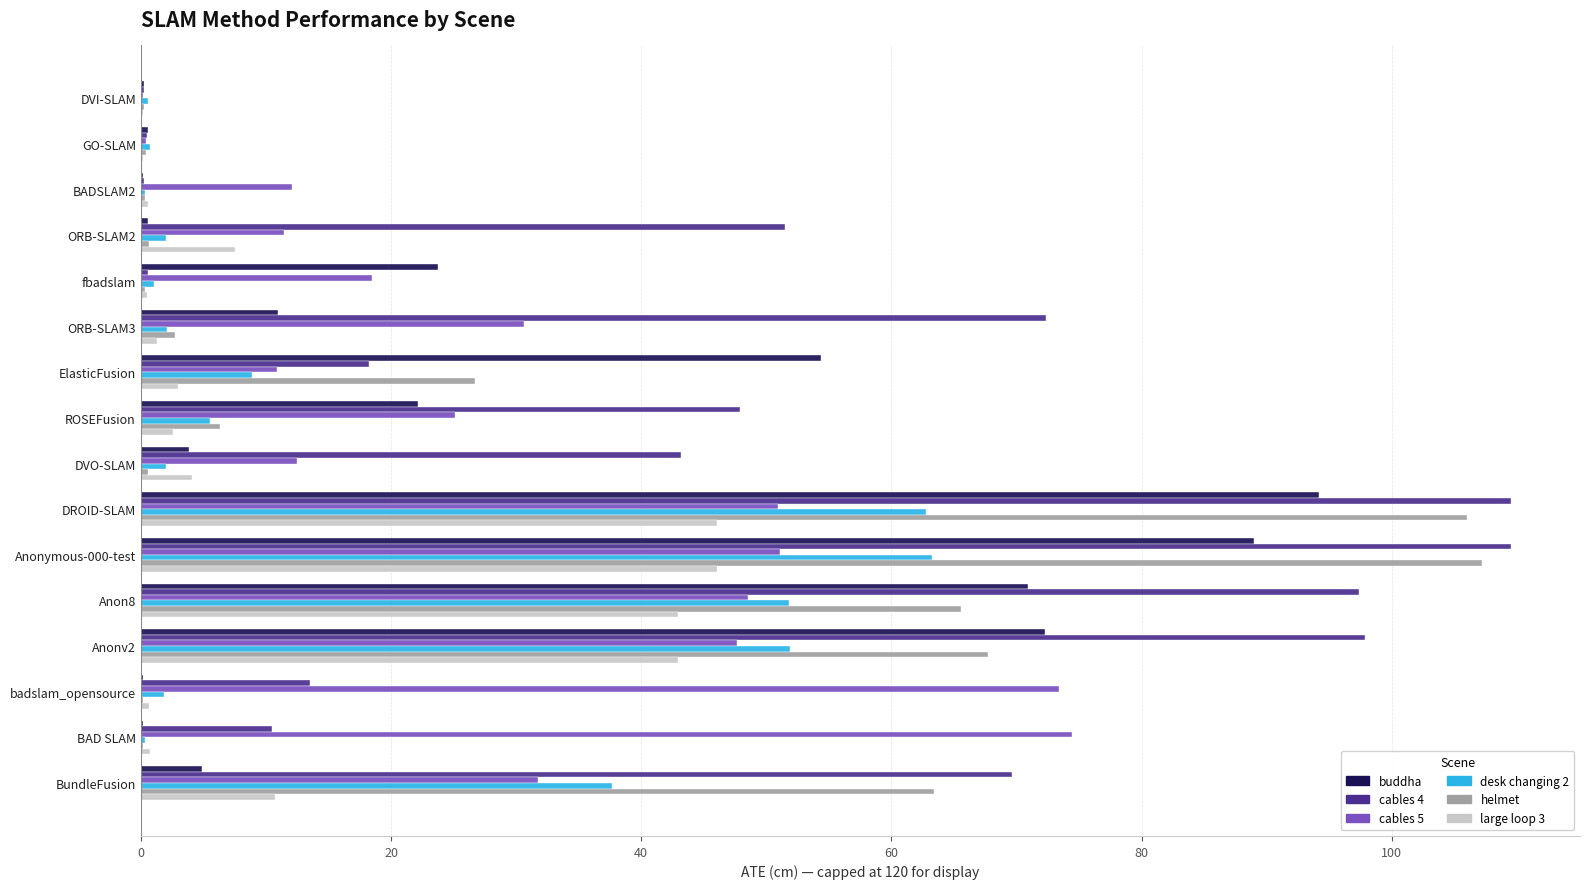

The value of large loop 3 at Anonv2 is 23.1. True or false?

False